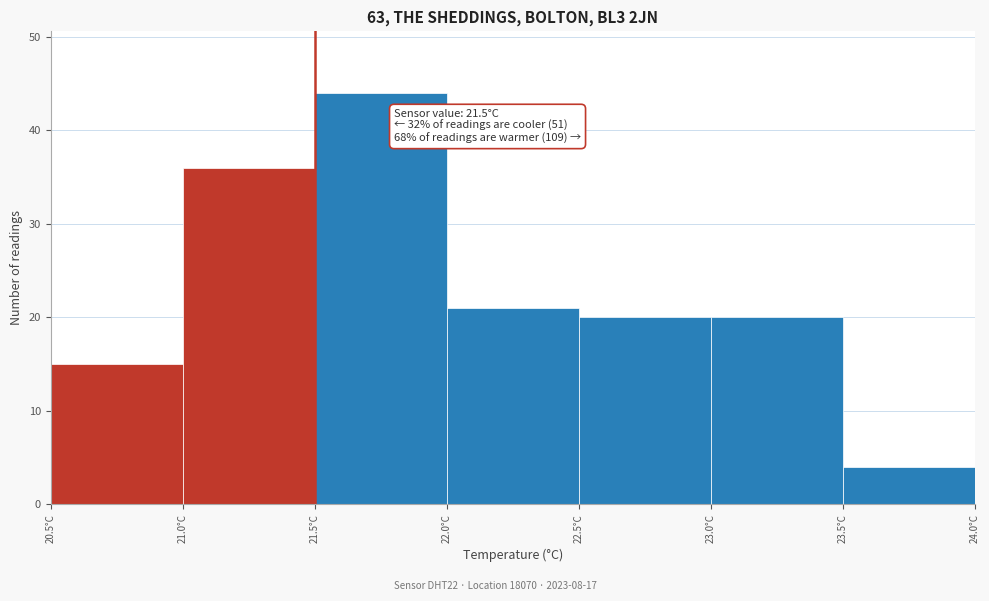

Which range on the x-axis has the tallest bar?

21.5 to 22.0